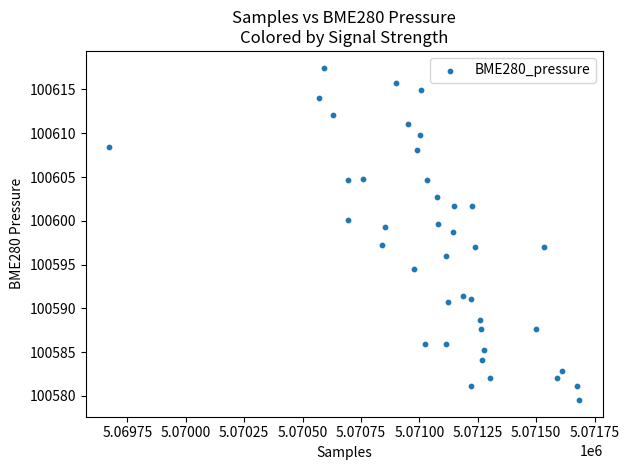

What is the range of X values (max minus min)?

2012.0